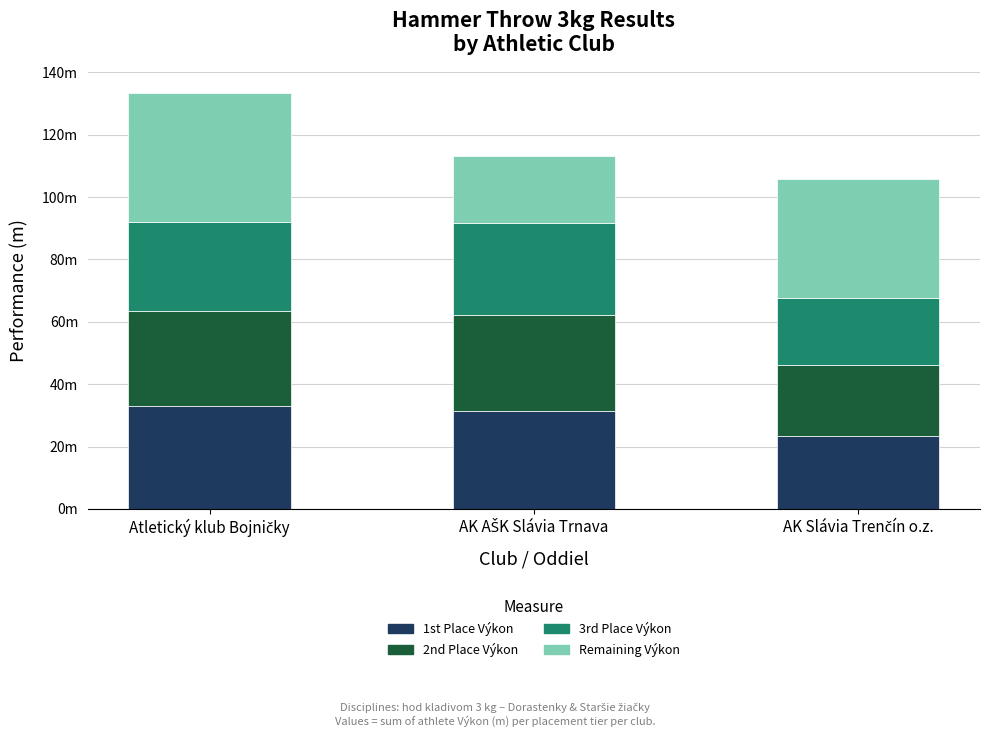

Are the bars grouped side by side (vs. stacked)?

No